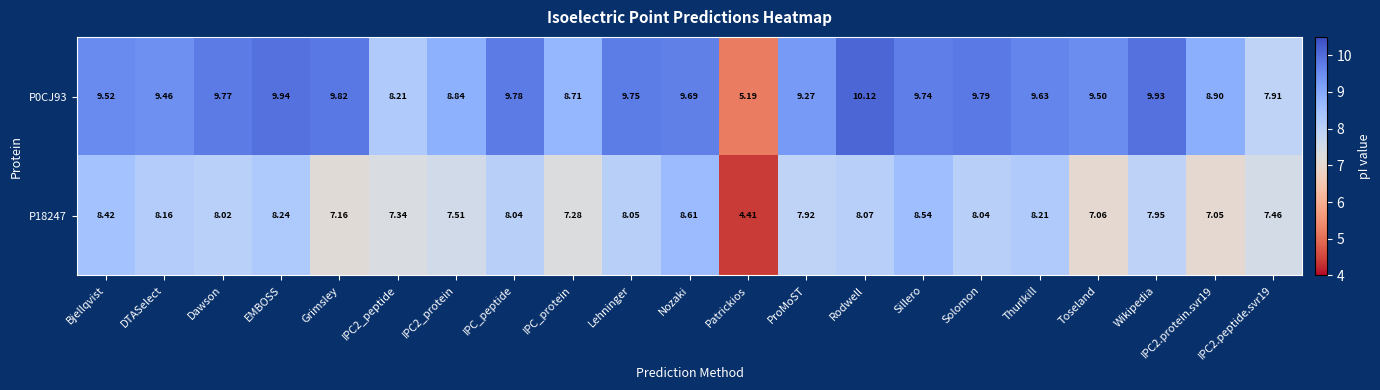

Which label corresponds to the largest value in the chart?

Rodwell